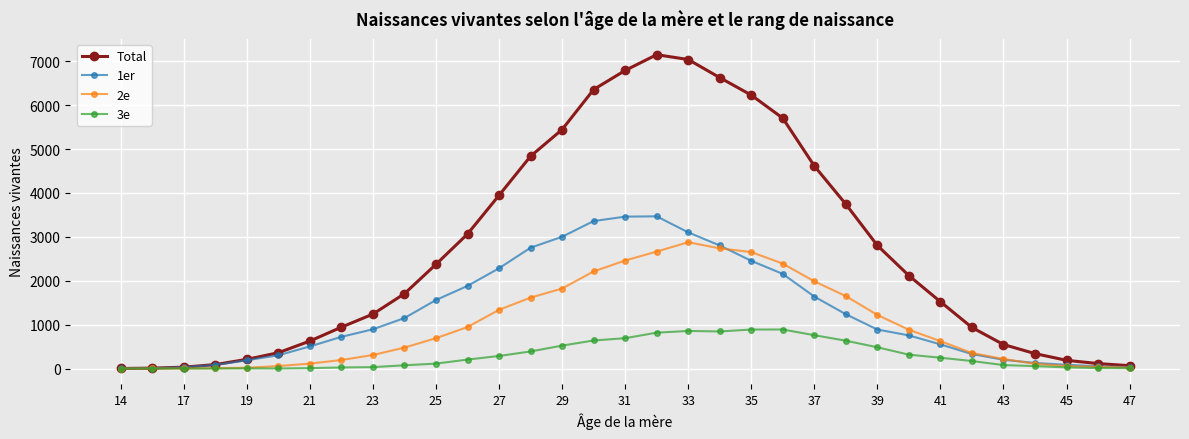

Which series has the widest spread of values?

Total